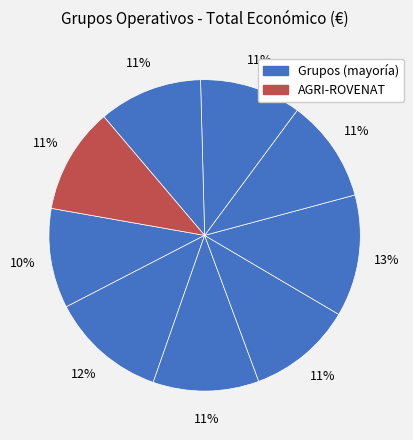

Count the number of slices in the pie.

9